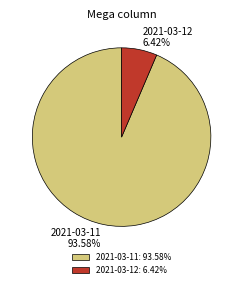

Do 2021-03-11 and 2021-03-12 together represent more than half of the pie?

Yes